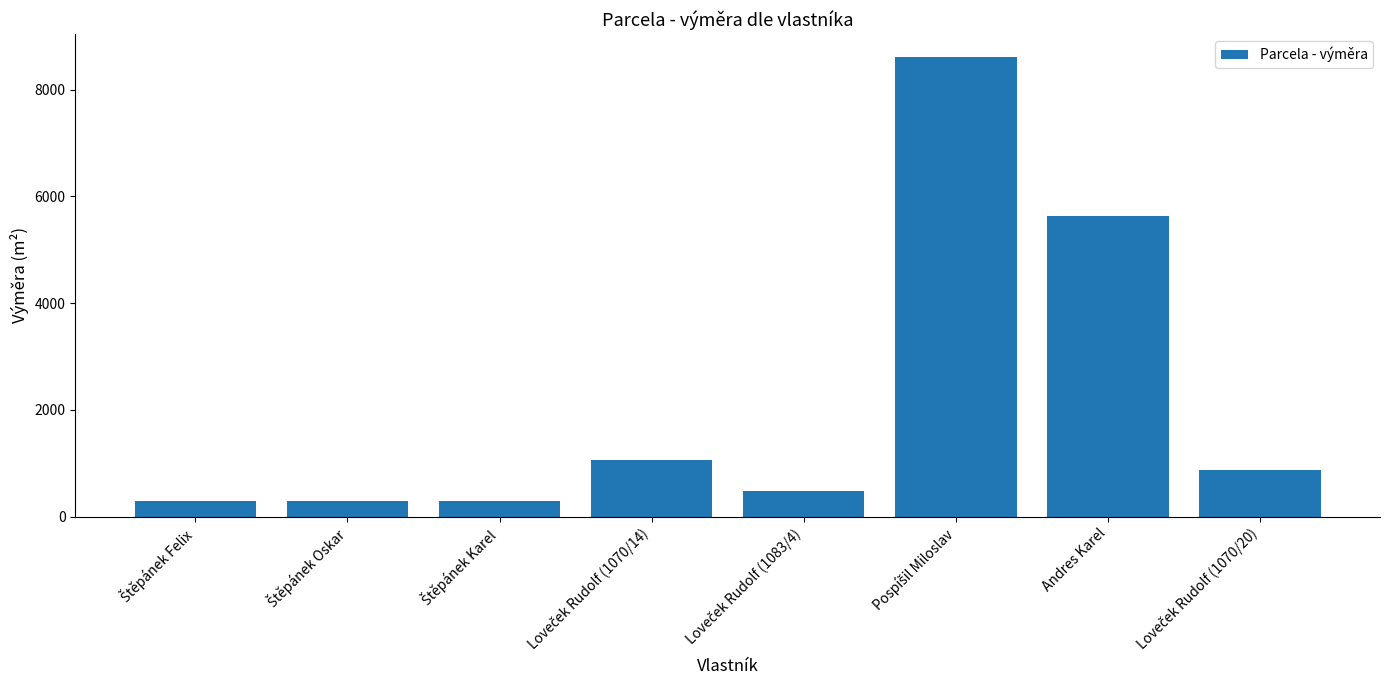

What is the difference between the second highest and minimum values?

5335